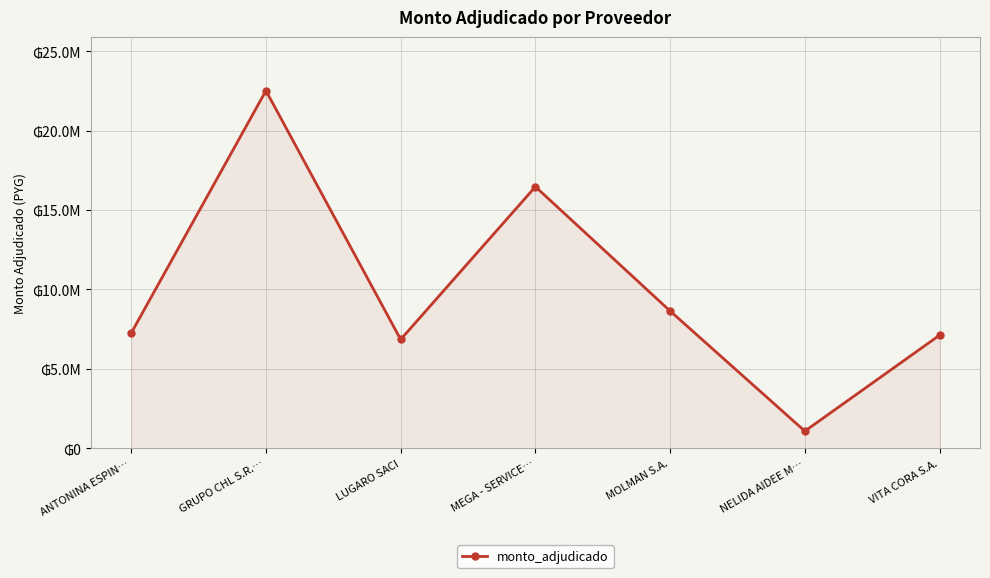

List the labels in order of value, smallest first.

NELIDA AIDEE M…, LUGARO SACI, VITA CORA S.A., ANTONINA ESPIN…, MOLMAN S.A., MEGA - SERVICE…, GRUPO CHL S.R.…